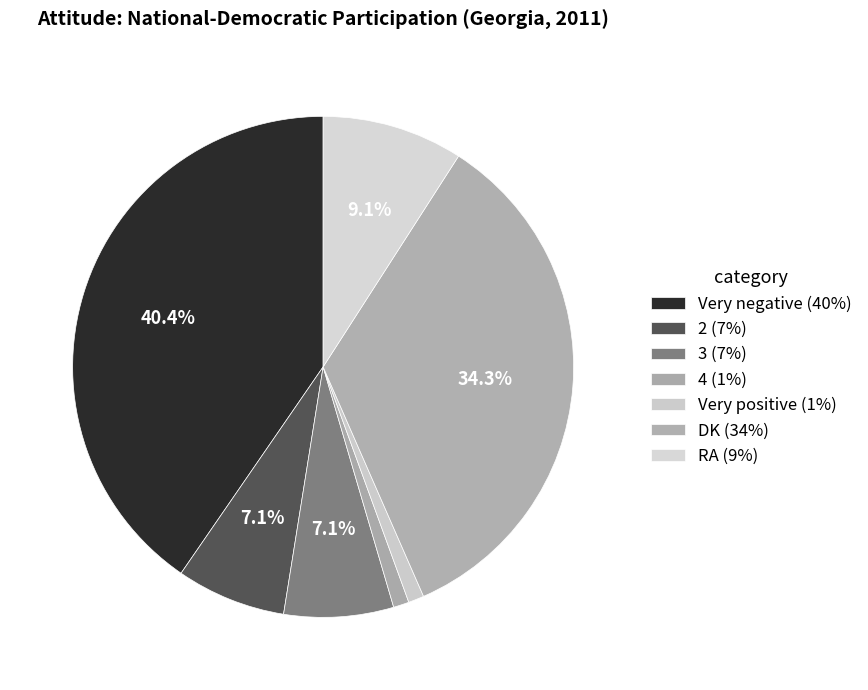

To the nearest percent, what is the difference between the largest and smallest slice percentages?

39%